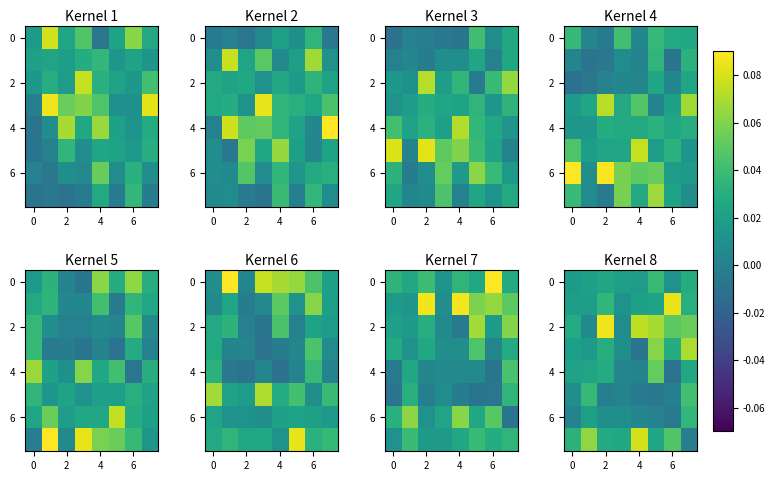

At which category is the sum across all series the highest?

7